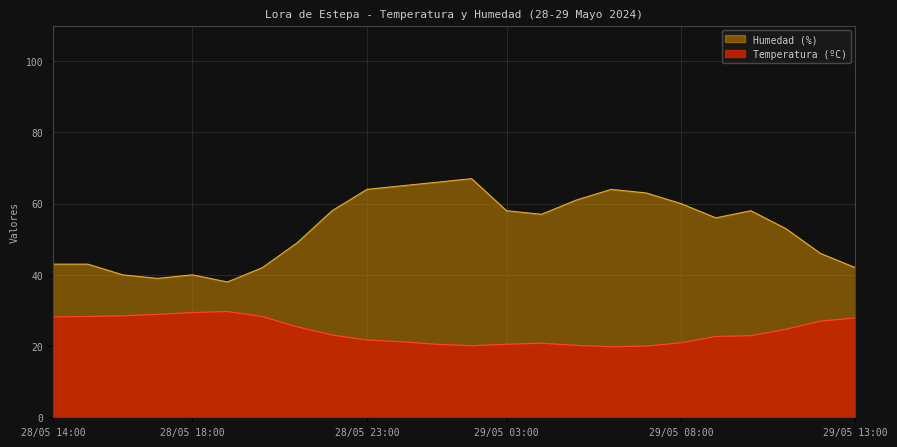

True or false: Humedad (%) and Temperatura (ºC) cross at least once.

False